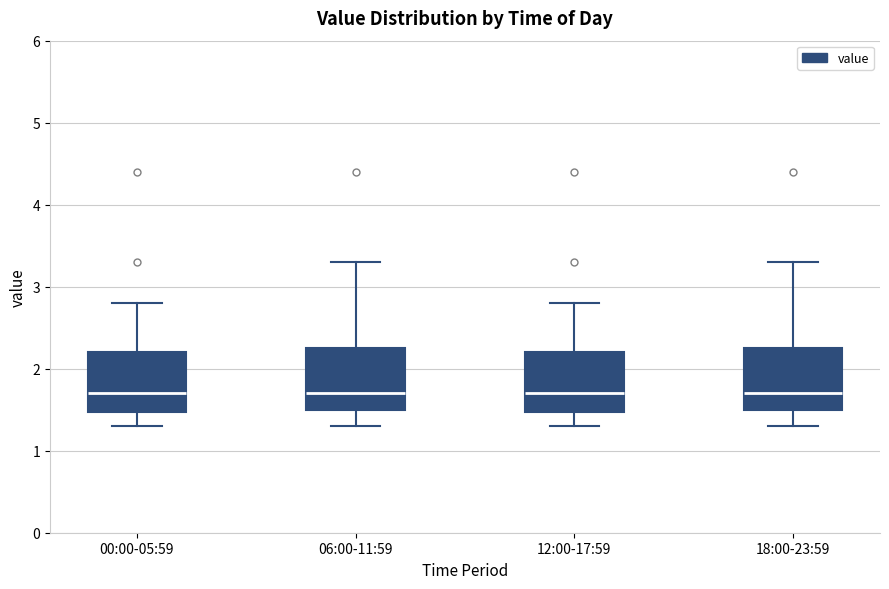

Reading left to right, transcribe this box plot: for each box, give where its median line is, the range the box spans, and where its two whiskers end, as read against the y-axis. The values are not printed on the chart, so give them approximately, as read against the axis.

00:00-05:59: median 1.7, box 1.5 to 2.2, whiskers 1.3 to 2.8
06:00-11:59: median 1.7, box 1.5 to 2.3, whiskers 1.3 to 3.3
12:00-17:59: median 1.7, box 1.5 to 2.2, whiskers 1.3 to 2.8
18:00-23:59: median 1.7, box 1.5 to 2.3, whiskers 1.3 to 3.3